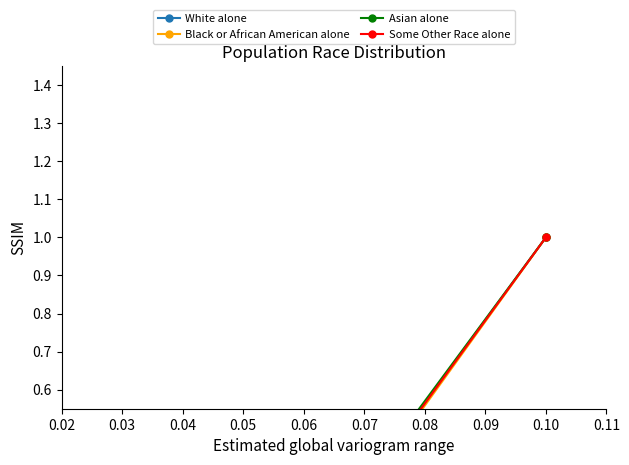

At which label does Black or African American alone reach its minimum?

0.02